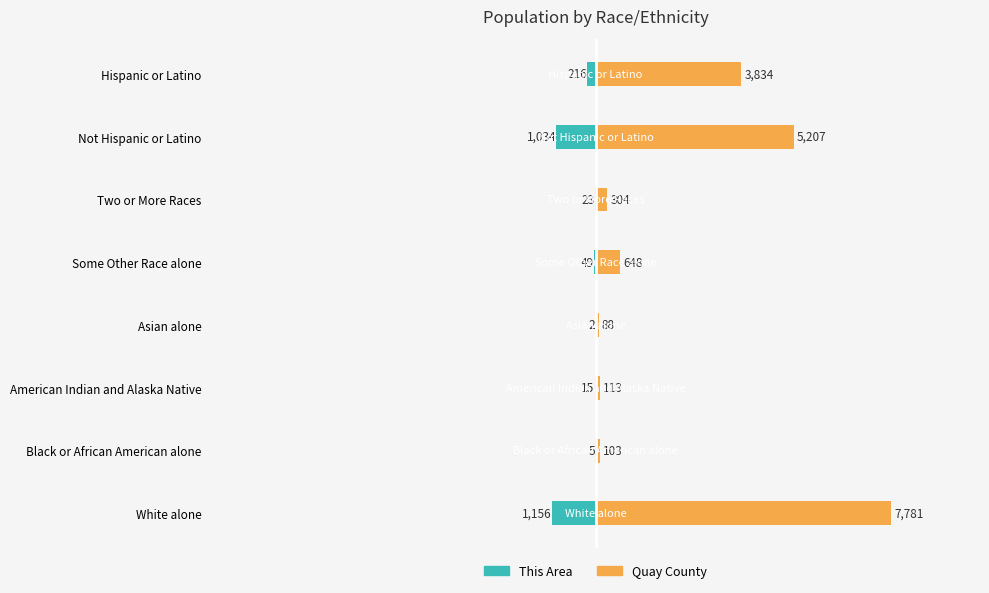

What is the difference between the second highest and minimum values in the Quay County series?

5119